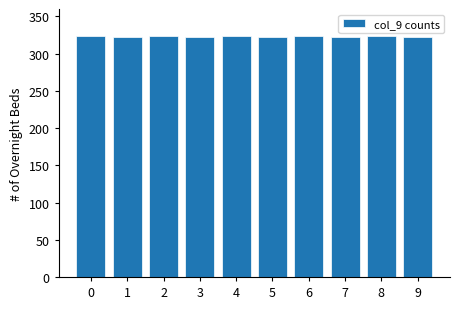

What is the value of the 10th bar from the left?

322